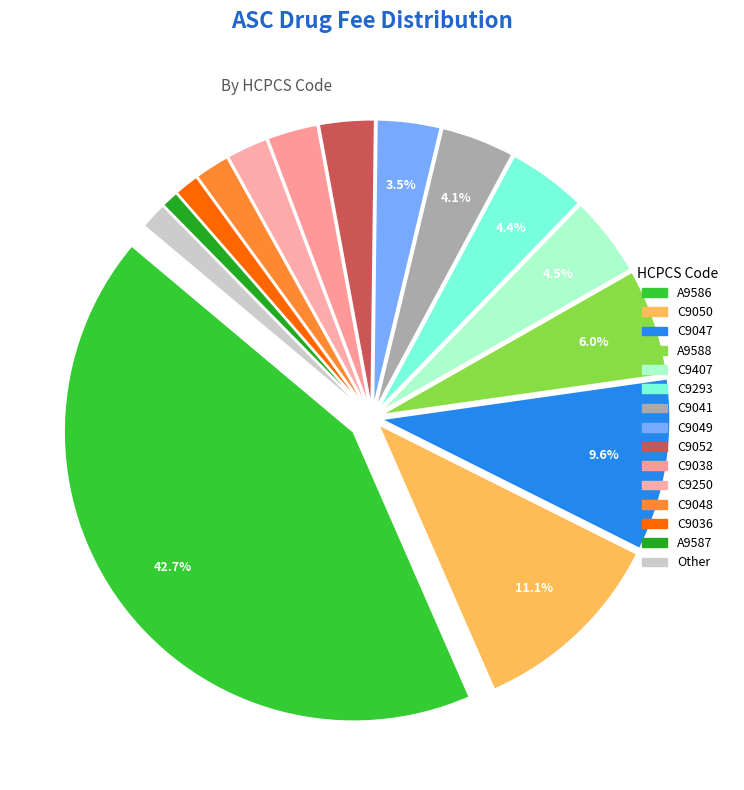

Count the number of slices in the pie.

15